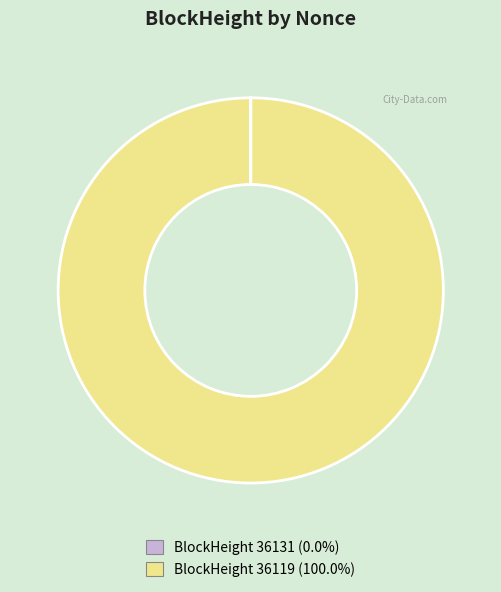

Is there any slice that represents more than half of the pie?

Yes